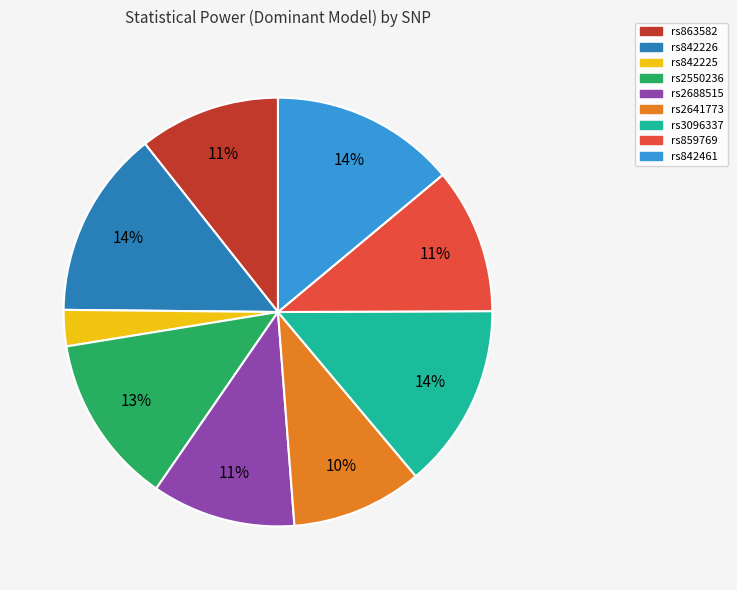

Does rs842225 represent more than half of the total?

No